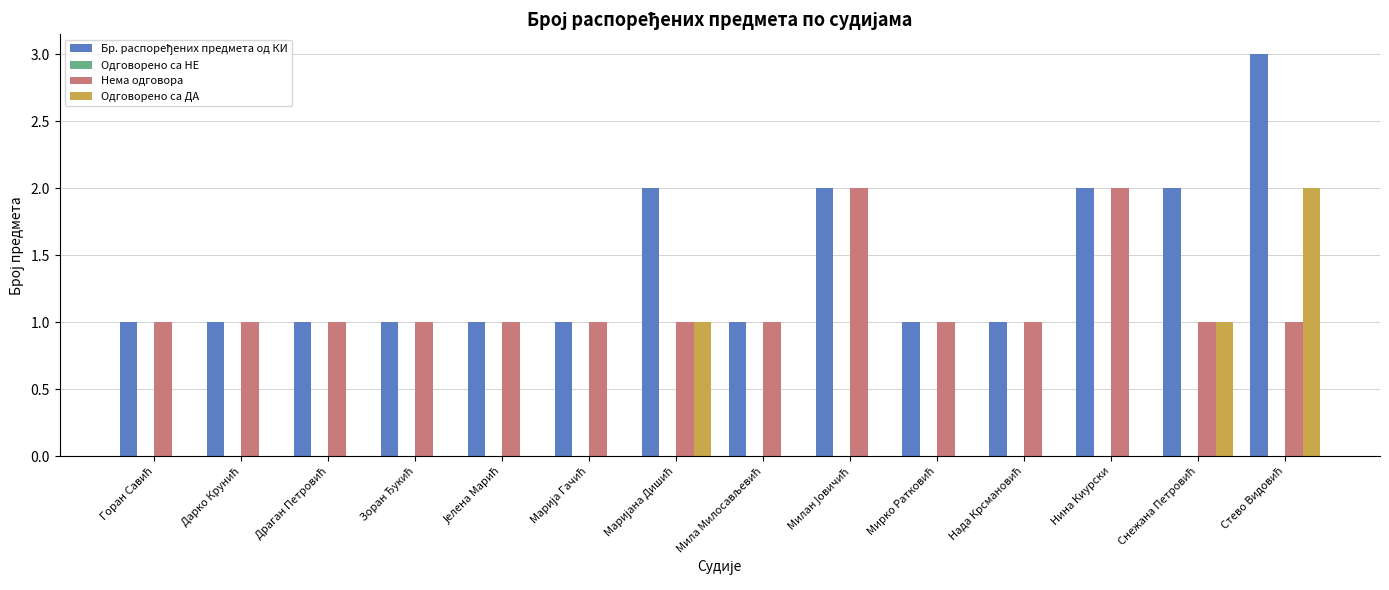

True or false: Нема одговора has a value of 2 at Нина Киурски.

True